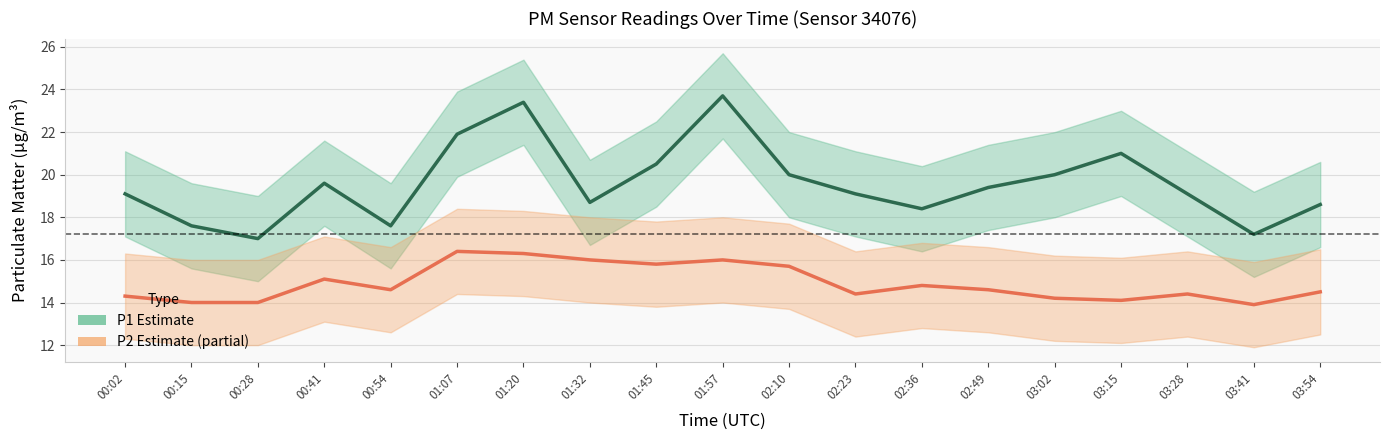

Rank the categories by P1 (PM10) value from highest to lowest.

01:57, 01:20, 01:07, 03:15, 01:45, 02:10, 03:02, 00:41, 02:49, 00:02, 02:23, 03:28, 01:32, 03:54, 02:36, 00:15, 00:54, 03:41, 00:28